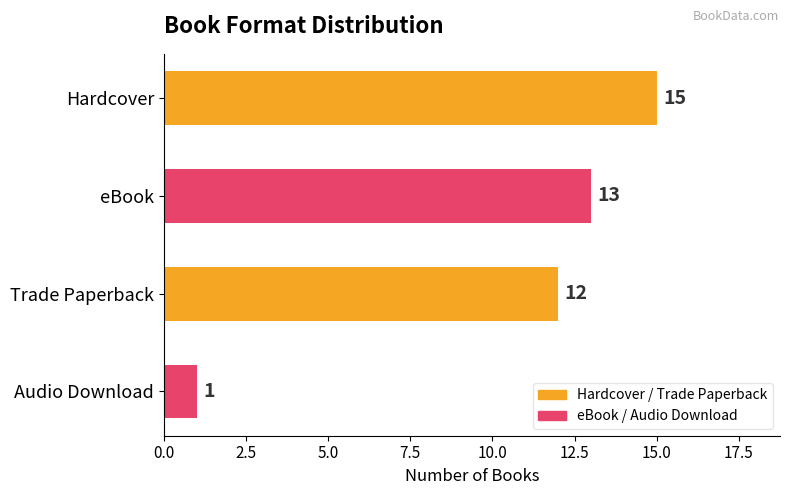

Reading top to bottom, list all the values displayed in this chart.

Hardcover=15	eBook=13	Trade Paperback=12	Audio Download=1